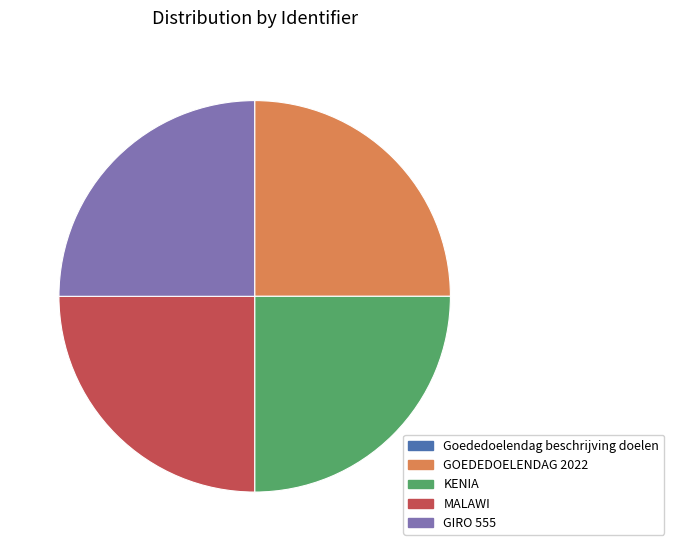

Is there a majority slice in this chart?

No